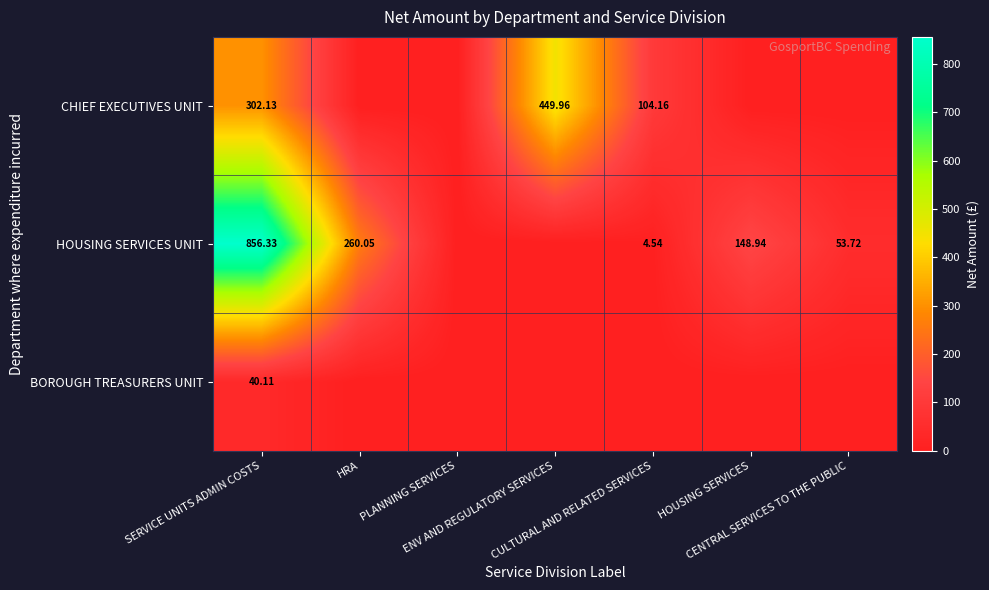

Which label corresponds to the largest value in the chart?

SERVICE UNITS ADMIN COSTS